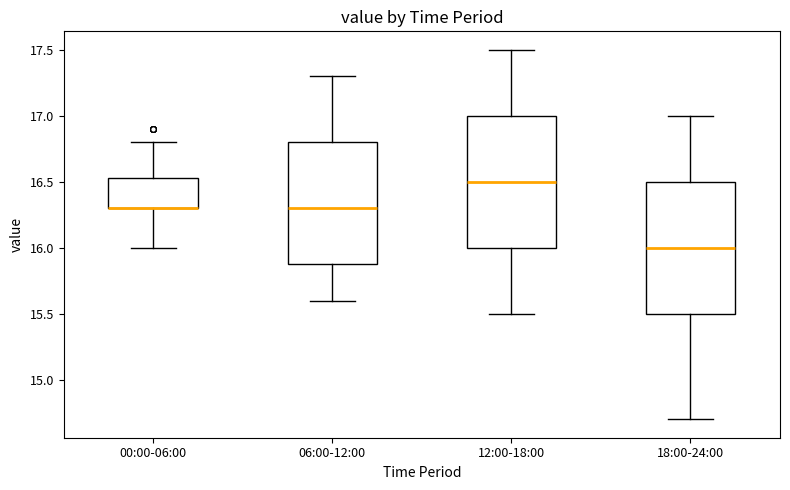

Where does the upper whisker of the box for 06:00-12:00 end on the y-axis? The values are not printed on the chart, so give them approximately, as read against the axis.

17.30